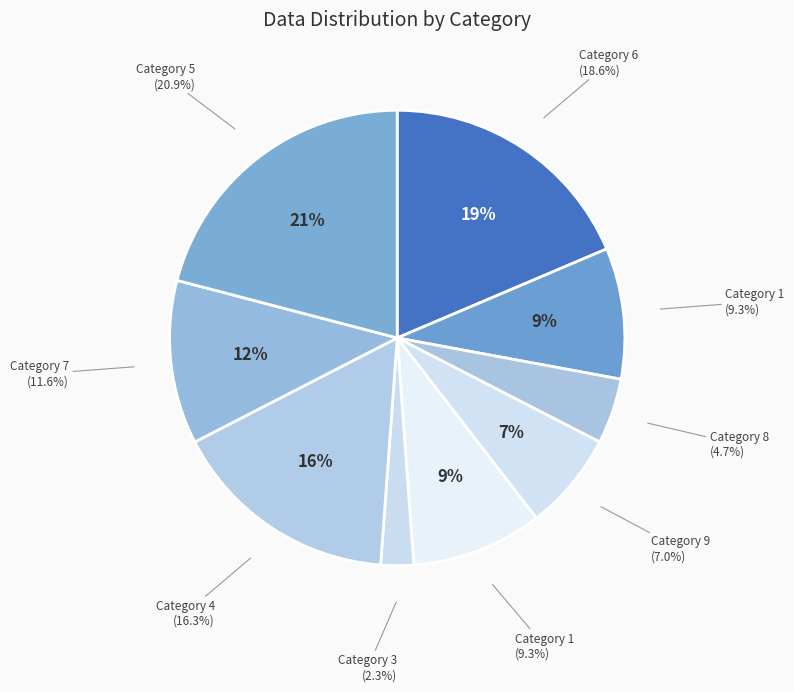

What percentage is the 9 slice, to the nearest percent?

7%